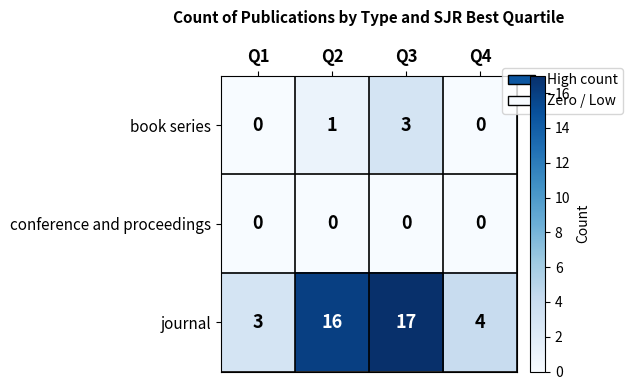

Reading left to right, list all the values displayed in this chart.

book series: Q1=0	Q2=1	Q3=3	Q4=0
conference and proceedings: Q1=0	Q2=0	Q3=0	Q4=0
journal: Q1=3	Q2=16	Q3=17	Q4=4